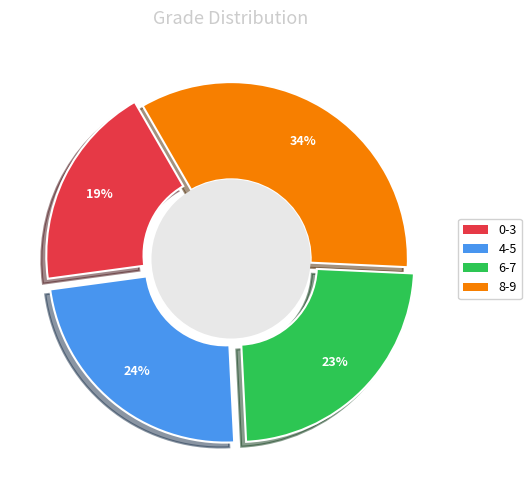

Is there any slice that represents more than half of the pie?

No